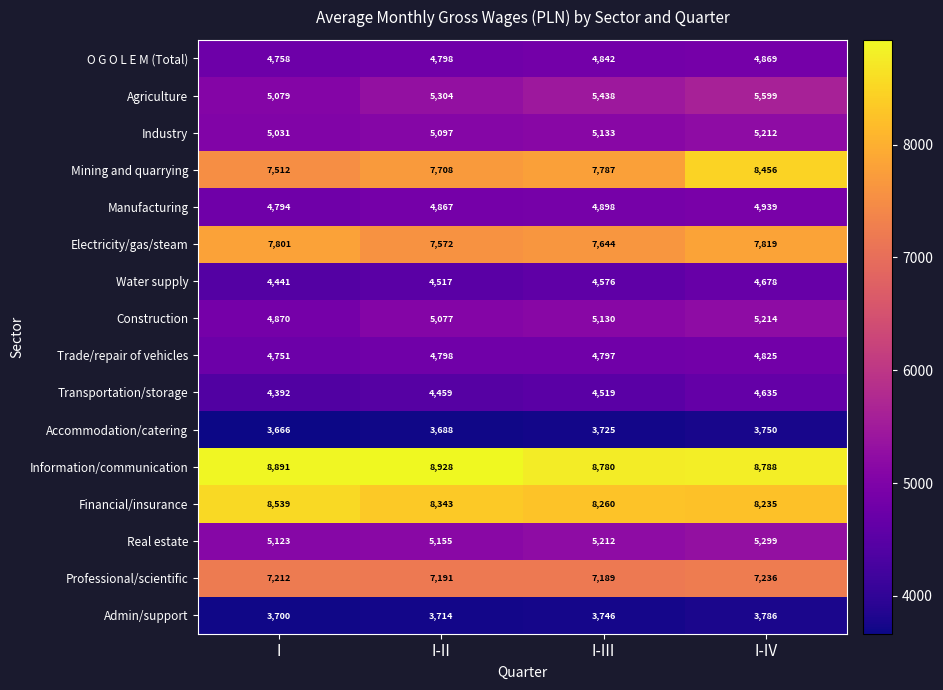

At which label is Information/communication closest to 8854?

I